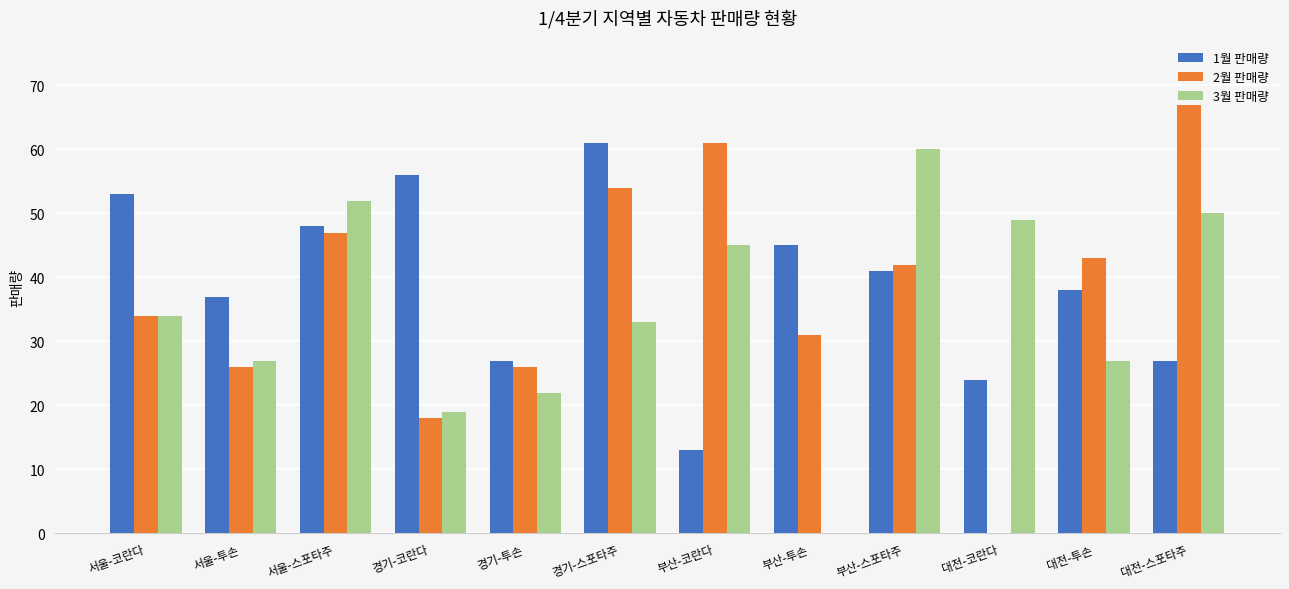

Reading right to left, list all the values displayed in this chart.

1월 판매량: 27	38	24	41	45	13	61	27	56	48	37	53
2월 판매량: 67	43	0	42	31	61	54	26	18	47	26	34
3월 판매량: 50	27	49	60	0	45	33	22	19	52	27	34